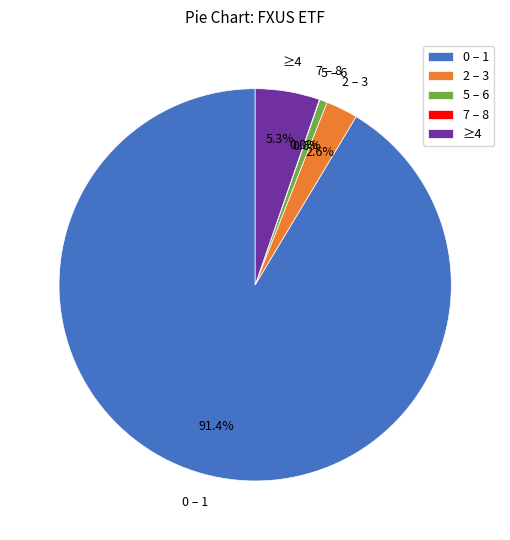

Does ≥4 account for over 50% of the chart?

No